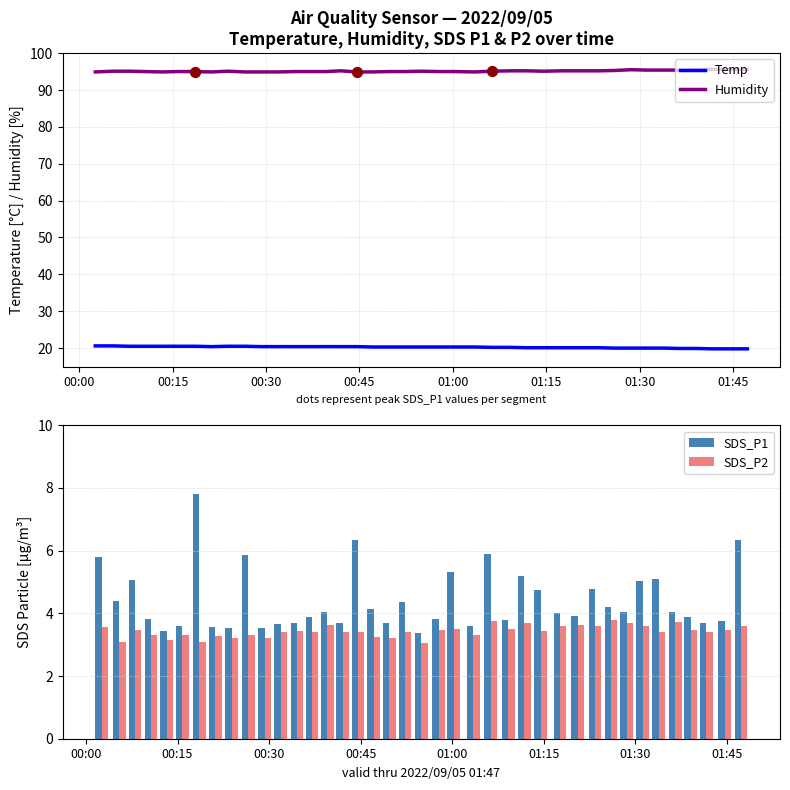

Which series has the largest Y range (max minus min)?

SDS_P1